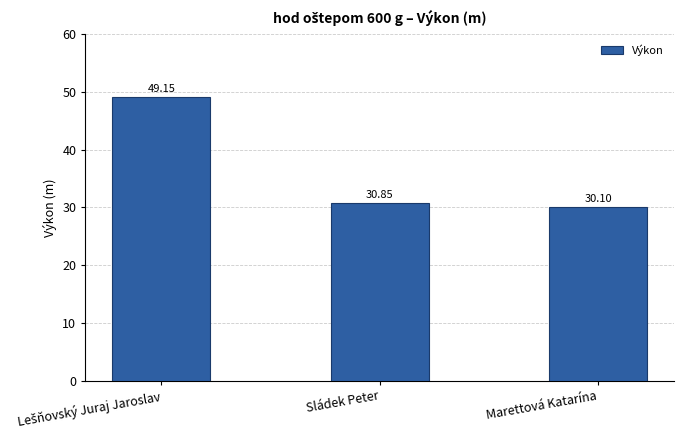

Does the chart contain any negative values?

No